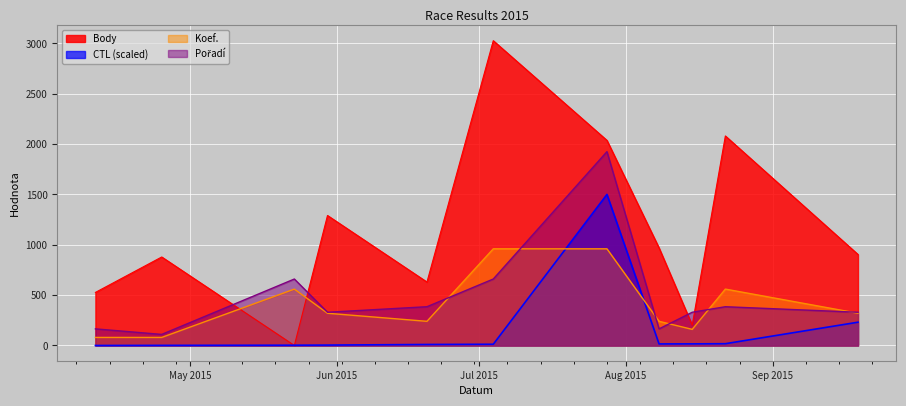

After their last crossing, which series has the higher values: Body or Koef.?

Body